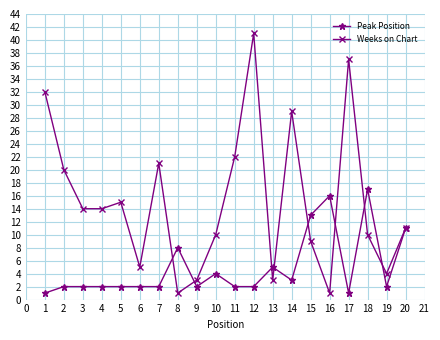

Rank the series by their maximum value, from highest to lowest.

Weeks on Chart, Peak Position